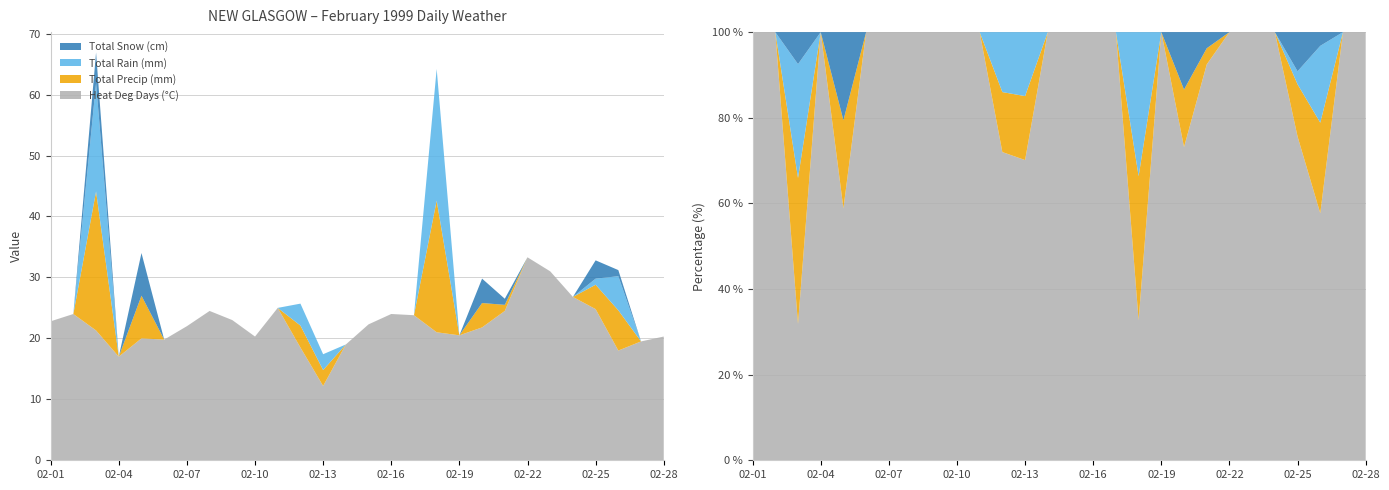

Reading left to right, list all the values displayed in this chart.

Heat Deg Days (°C): 22.8	24.0	21.3	17.0	20.0	19.8	22.0	24.5	23.0	20.3	25.0	18.5	12.2	19.0	22.3	24.0	23.8	21.0	20.5	21.8	24.5	33.3	31.0	26.8	24.8	18.0	19.5	20.3
Total Precip (mm): 0.0	0.0	22.8	0.0	7.0	0.0	0.0	0.0	0.0	0.0	0.0	3.6	2.6	0.0	0.0	0.0	0.0	21.6	0.0	4.0	1.0	0.0	0.0	0.0	4.0	6.6	0.0	0.0
Total Rain (mm): 0.0	0.0	17.8	0.0	0.0	0.0	0.0	0.0	0.0	0.0	0.0	3.6	2.6	0.0	0.0	0.0	0.0	21.6	0.0	0.0	0.0	0.0	0.0	0.0	1.0	5.6	0.0	0.0
Total Snow (cm): 0.0	0.0	5.0	0.0	7.0	0.0	0.0	0.0	0.0	0.0	0.0	0.0	0.0	0.0	0.0	0.0	0.0	0.0	0.0	4.0	1.0	0.0	0.0	0.0	3.0	1.0	0.0	0.0